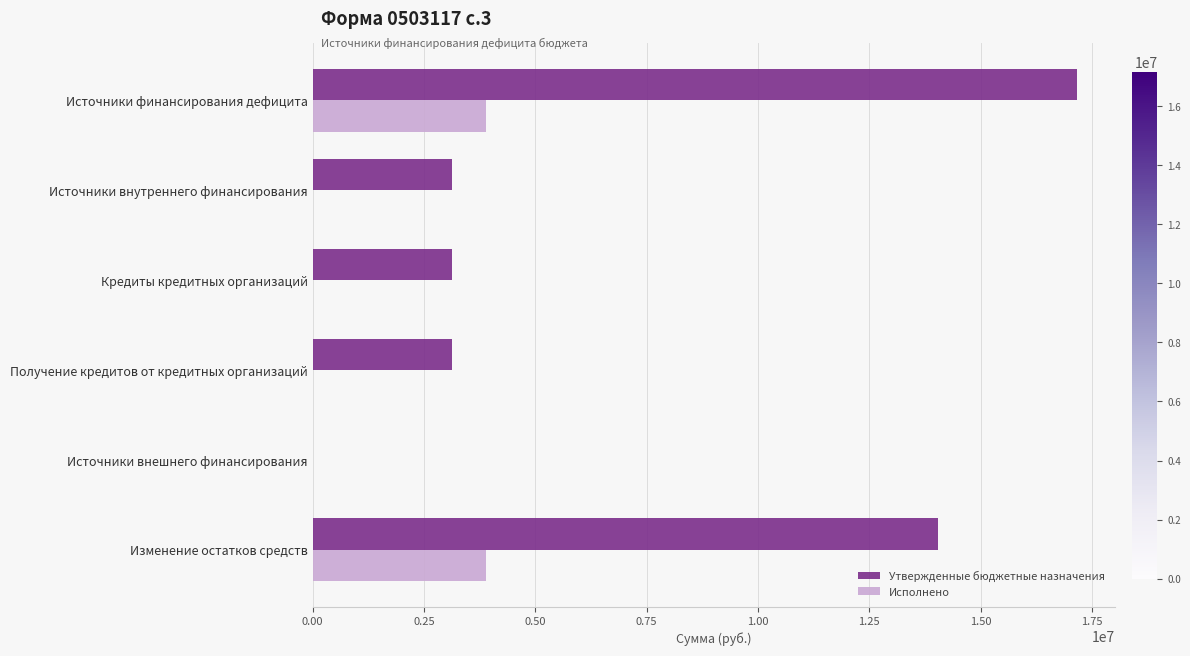

Which label corresponds to the largest value in the chart?

Источники финансирования дефицита